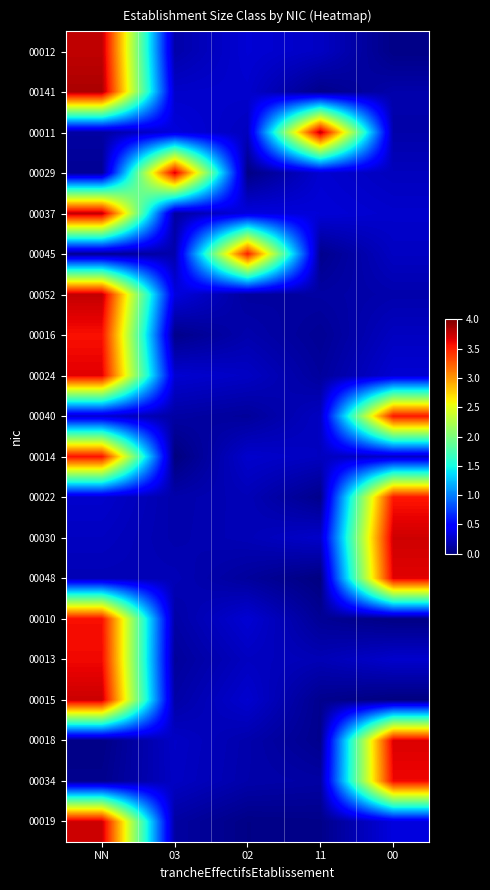

Which category has the lowest value across all series?

03